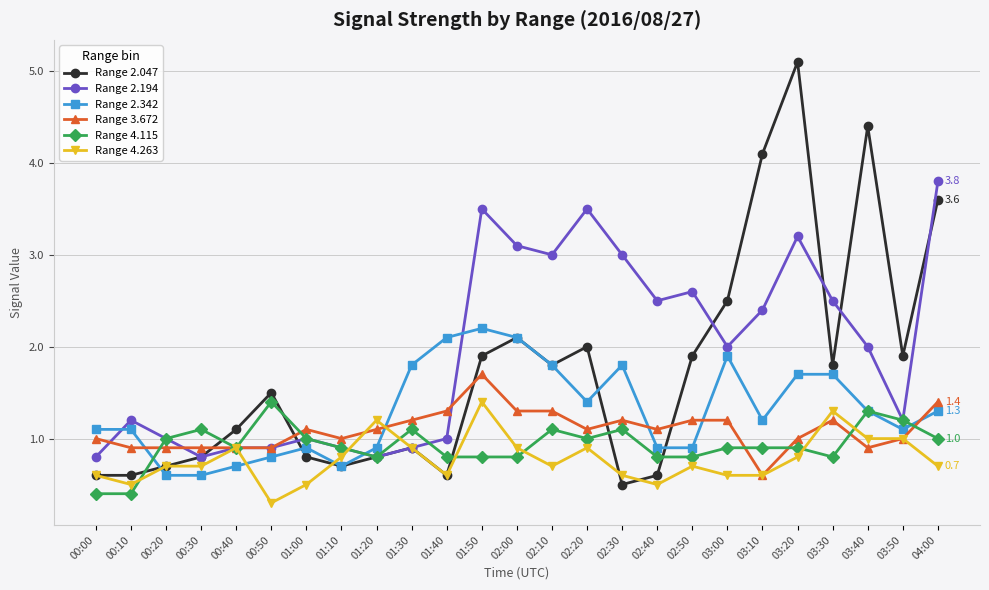

Count the number of categories in the chart.

25